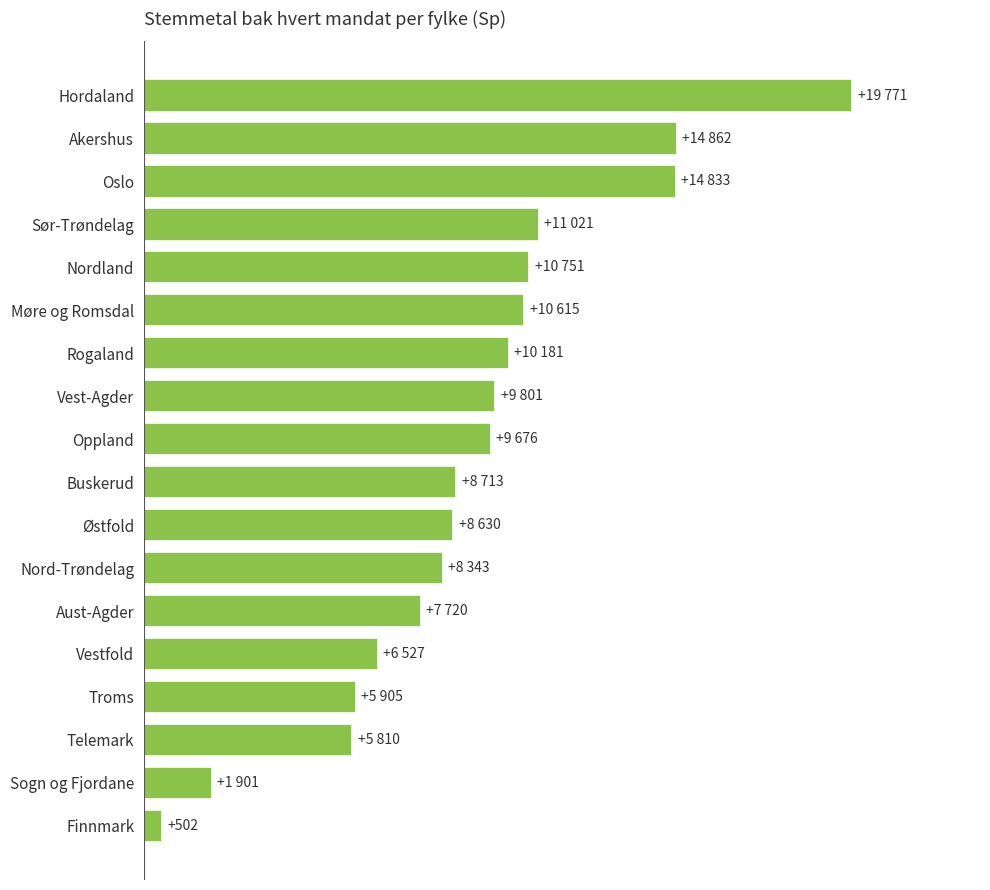

Are the bars horizontal?

Yes